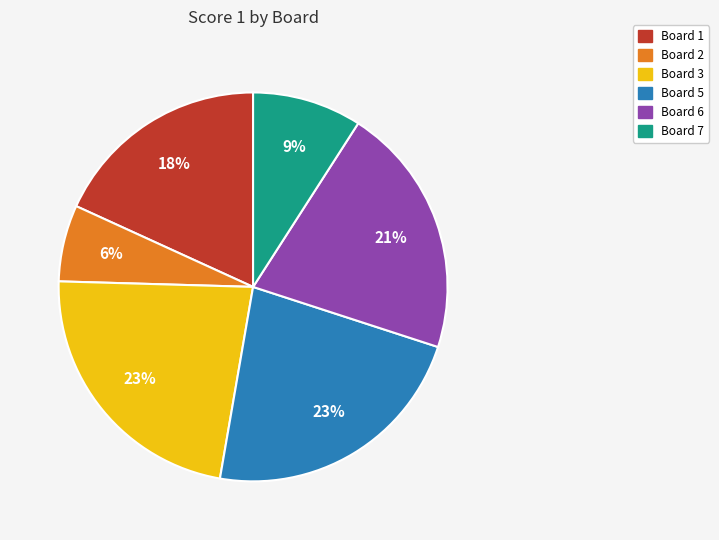

To the nearest percent, what is the average slice percentage?

17%